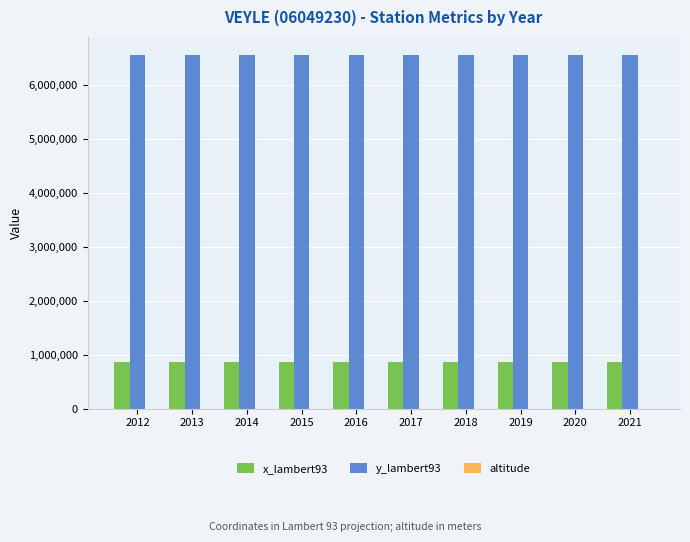

Which series has the largest total across all categories?

y_lambert93